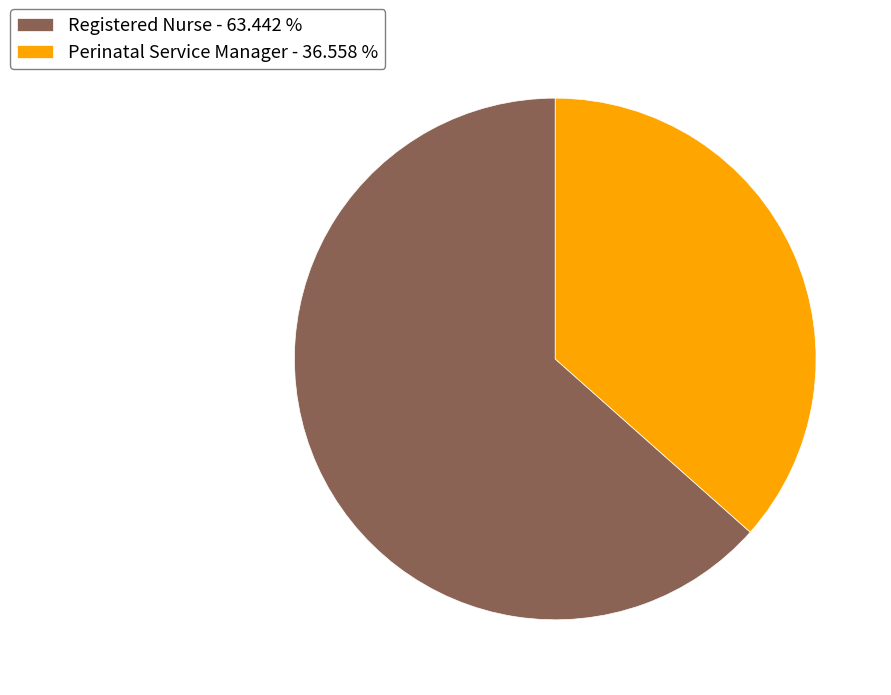

True or false: Perinatal Service Manager accounts for 37% of the total.

True